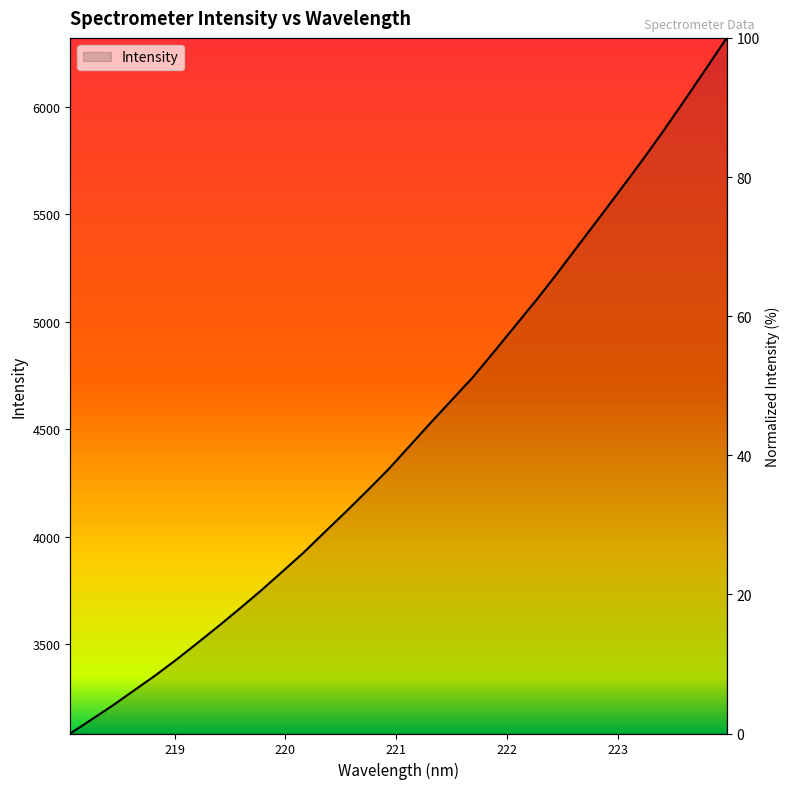

What is the sum of all values?

143545.7